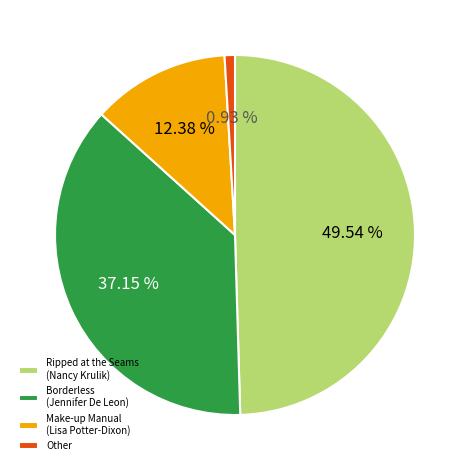

Is Make-up Manual (Lisa Potter-Dixon) the majority of the pie?

No